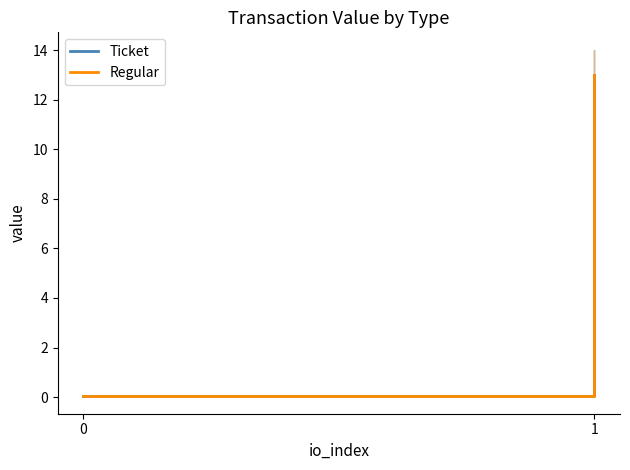

What value does the Ticket series have at 1?

13.0